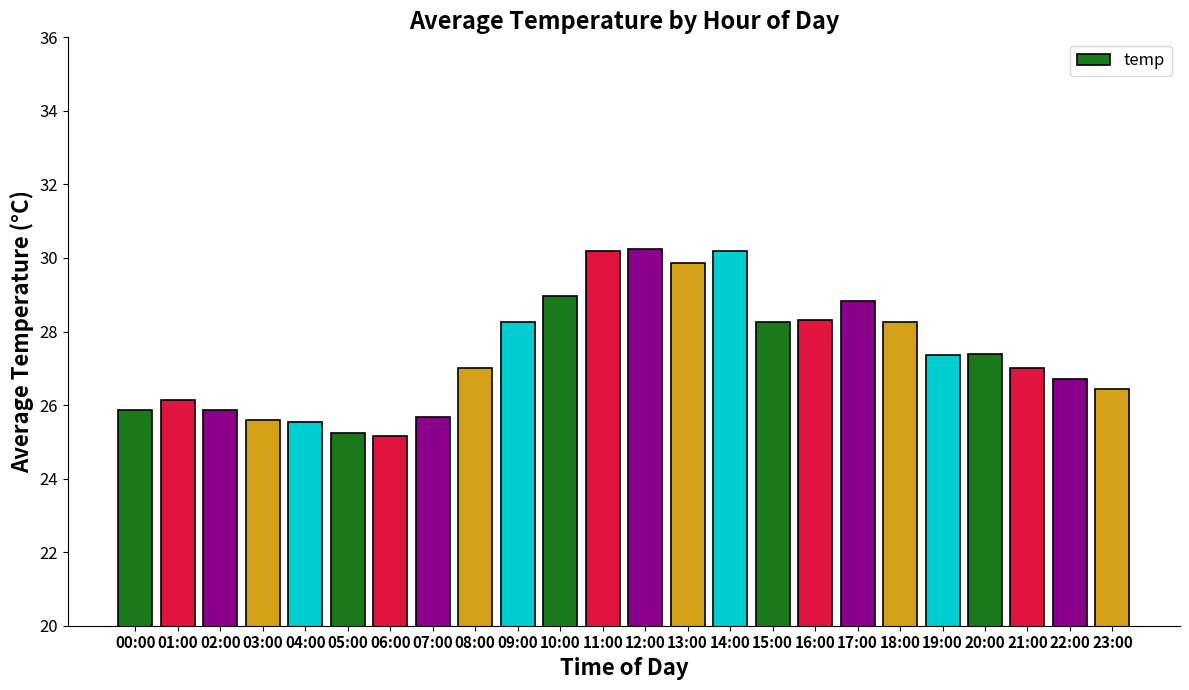

What is the label of the 3rd bar from the right?

21:00